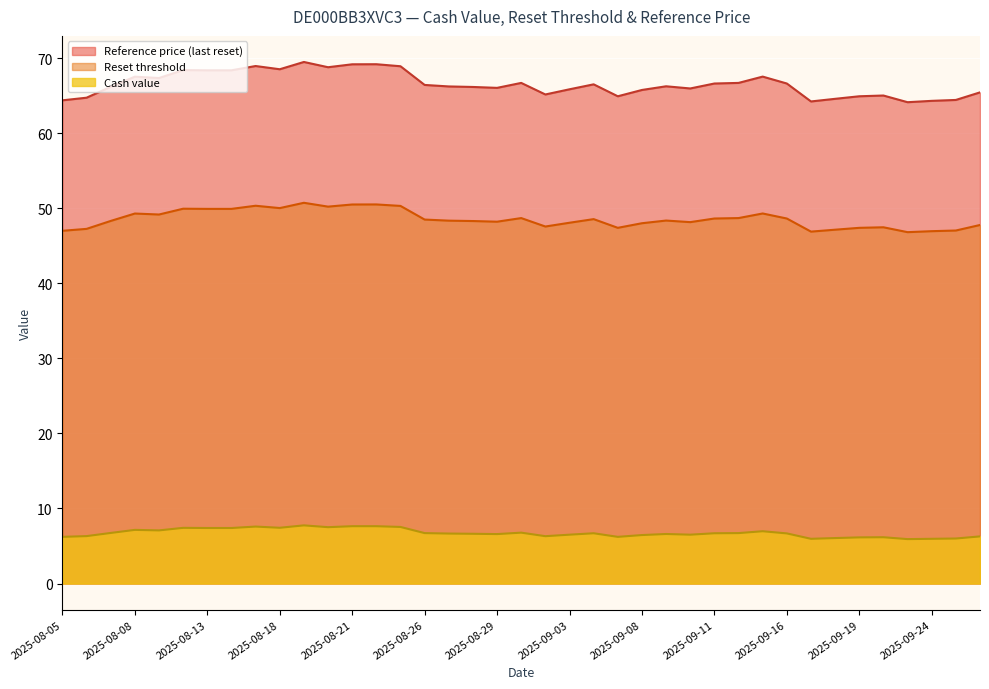

True or false: Reset threshold and Cash value cross at least once.

False